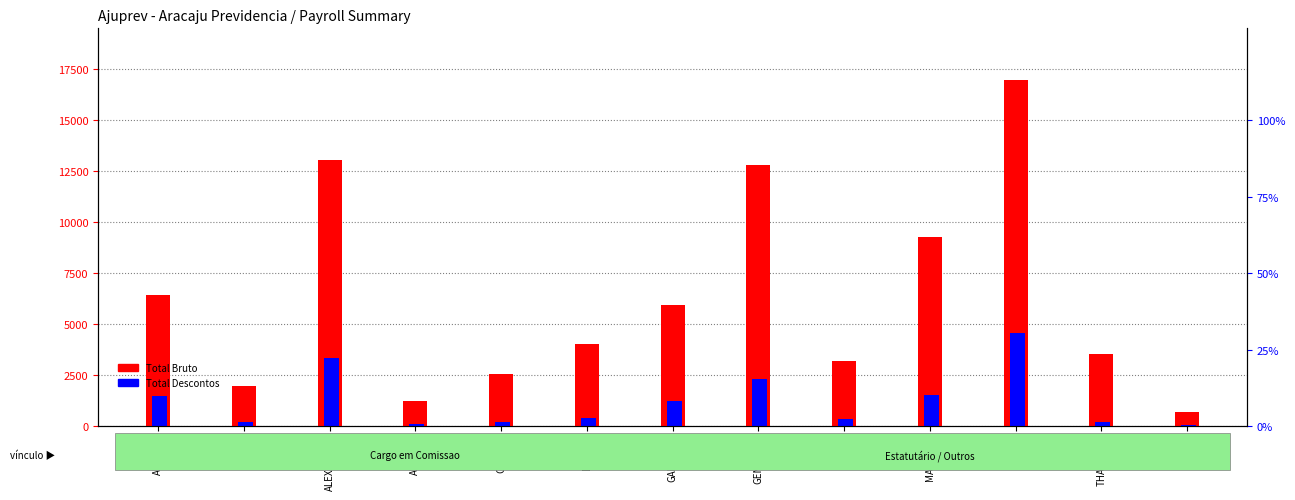

Which series has the widest spread of values?

Total Bruto